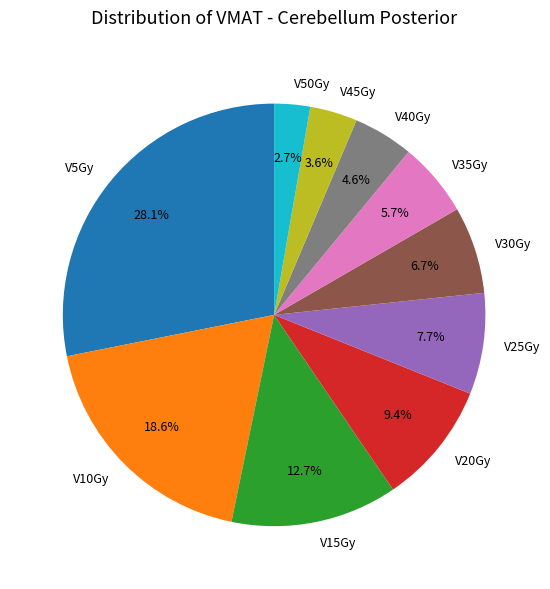

The V35Gy slice represents 1% of the pie. True or false?

False